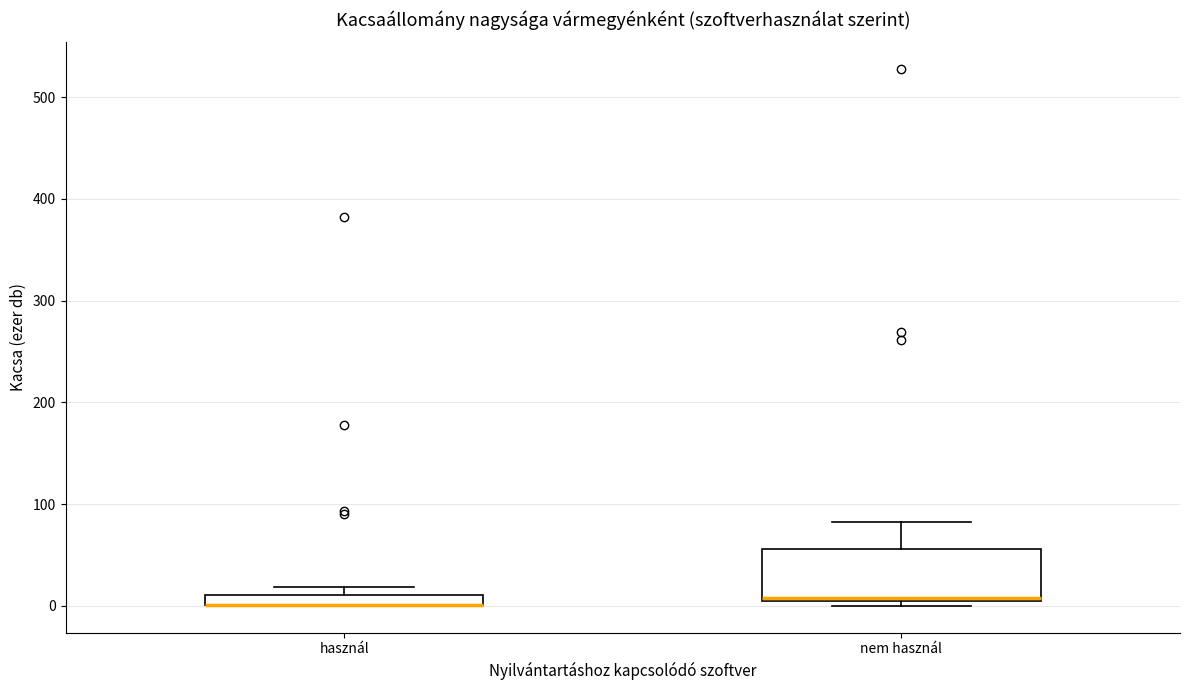

Where does the upper whisker of the box for nem használ end on the y-axis? The values are not printed on the chart, so give them approximately, as read against the axis.

80